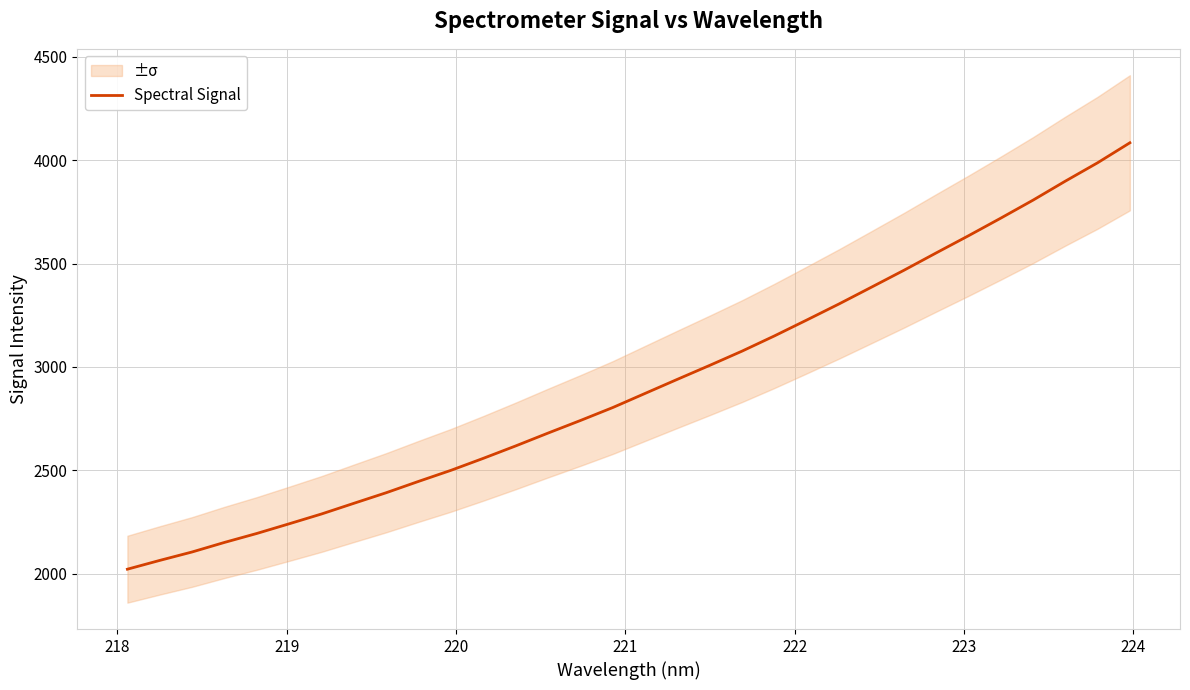

What is the maximum value for Spectral Signal?

4083.8